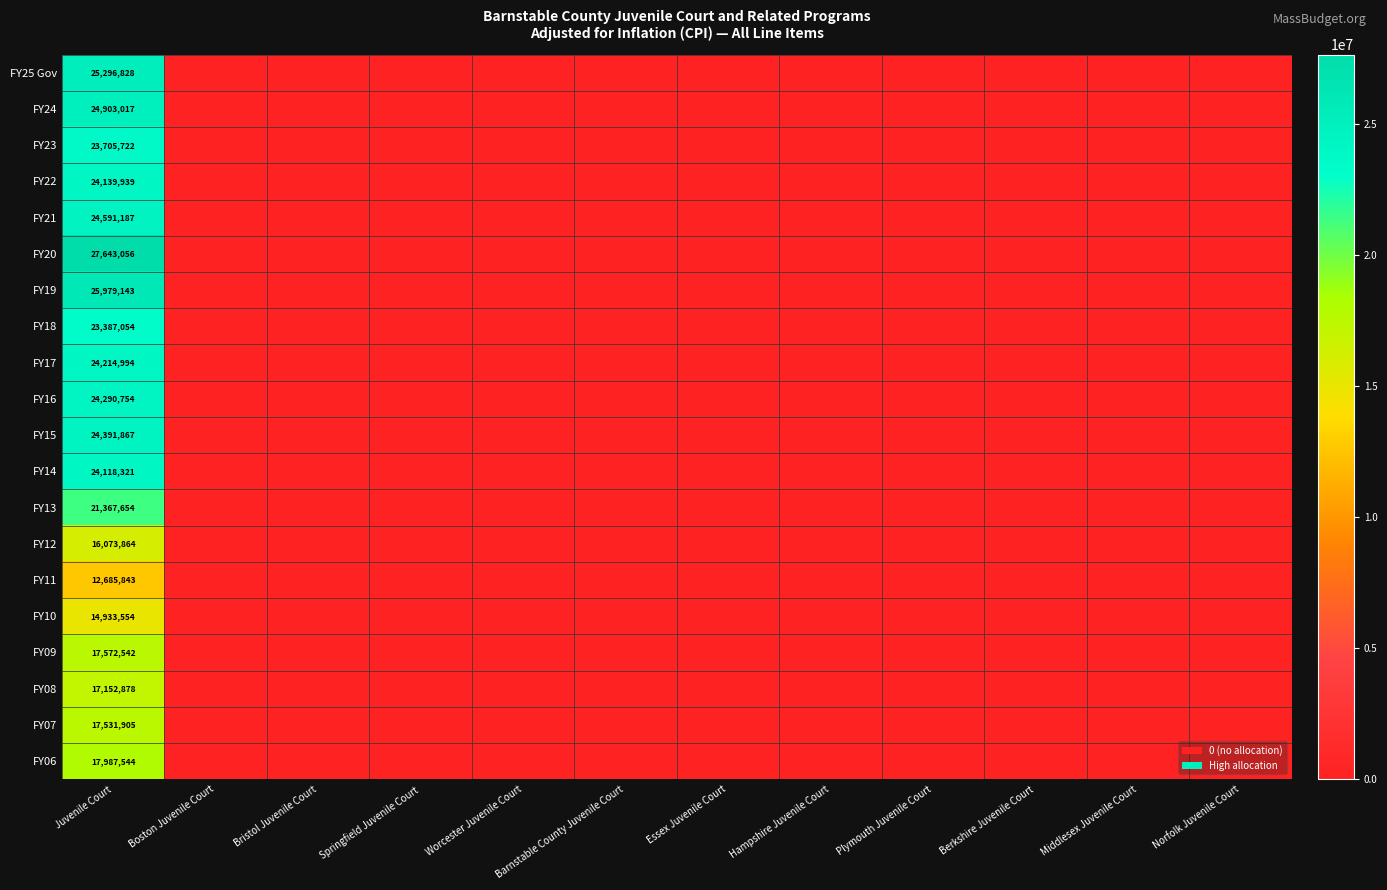

True or false: FY12 has a value of 16073864 at Juvenile Court.

True